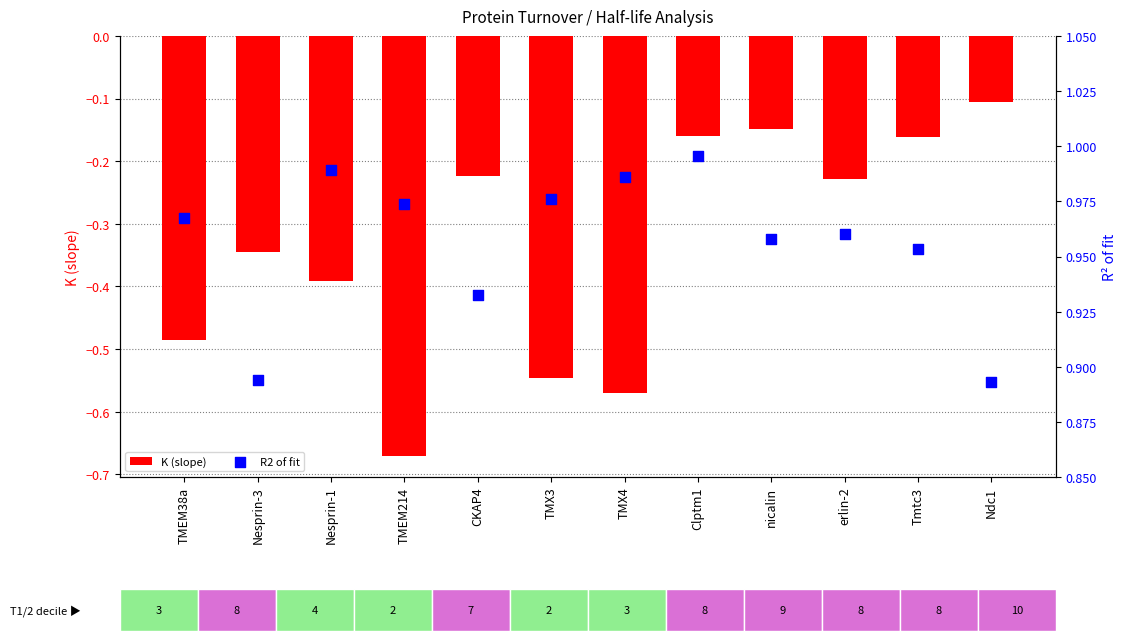

What are all the series names shown in the legend?

K (slope), R2 of fit